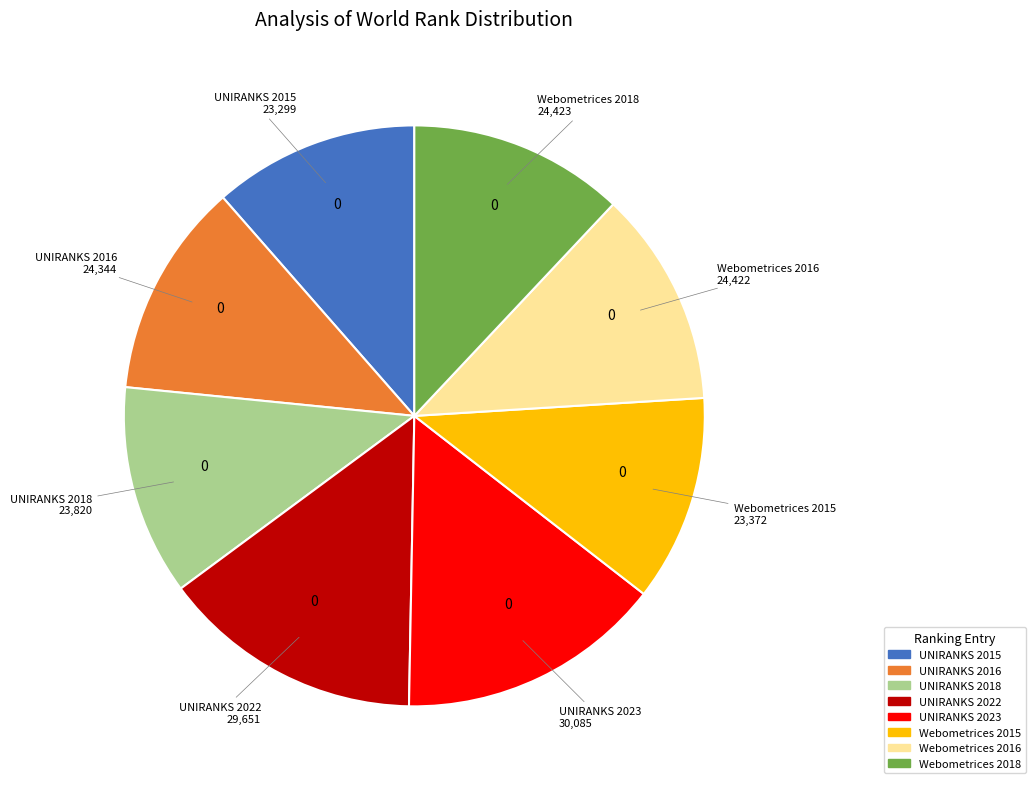

Between UNIRANKS 2022 and Webometrices 2015, which is larger?

UNIRANKS 2022